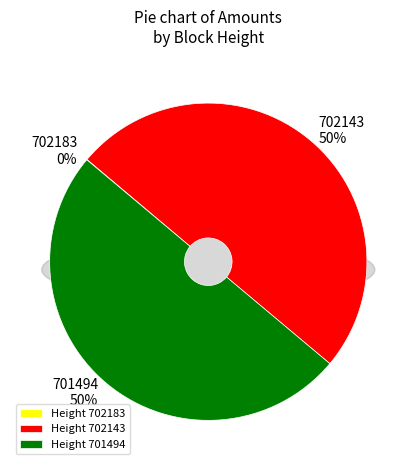

What is the smallest slice in the pie chart?

702183